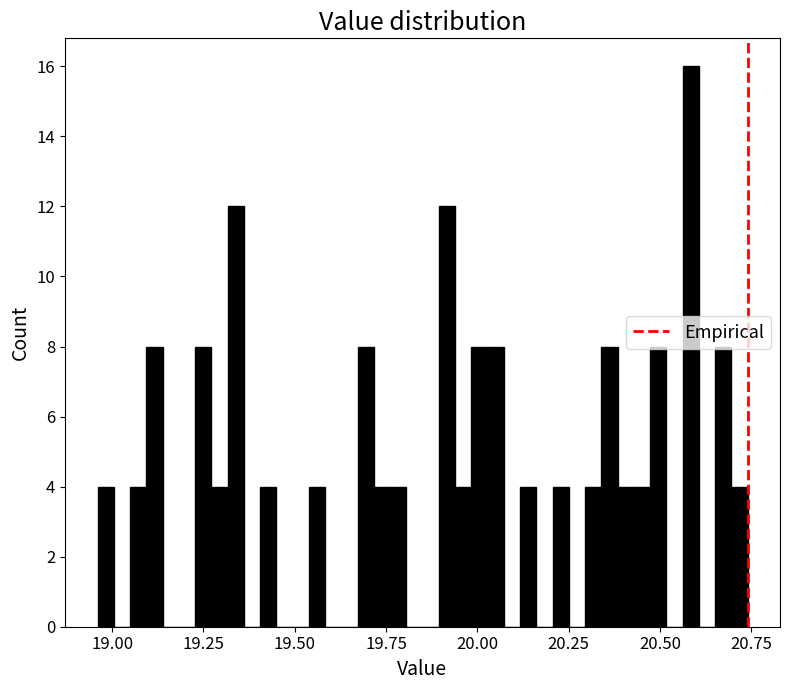

Read against the x-axis, roughly where is the centre of the tallest bar?

20.60